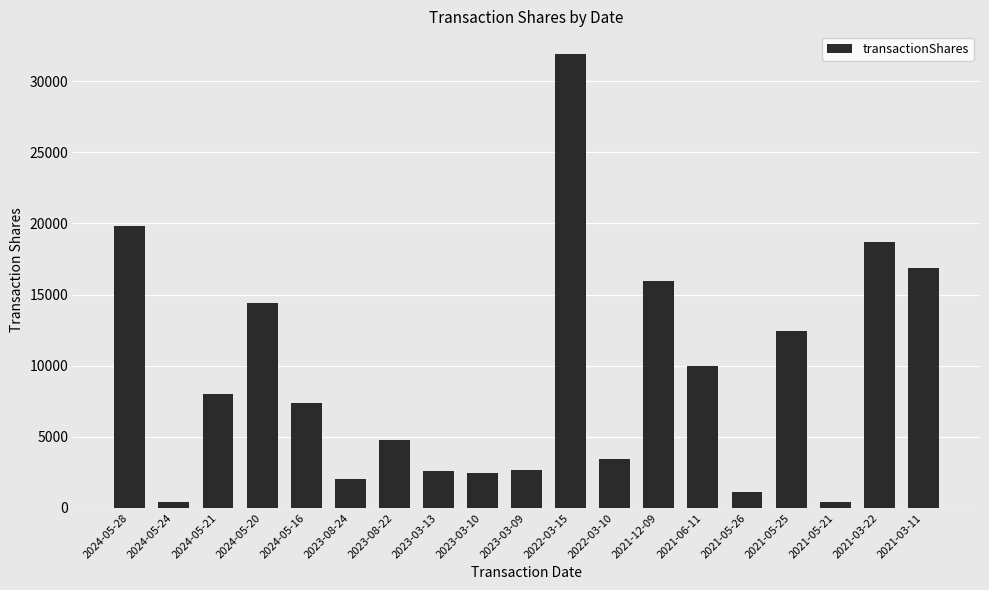

What is the greatest value displayed?

31904